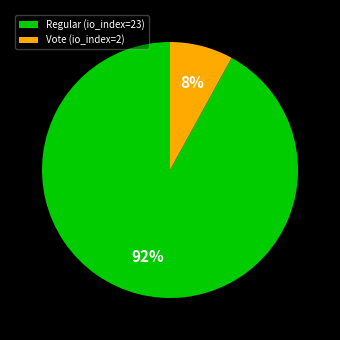

How many slices are in this pie chart?

2